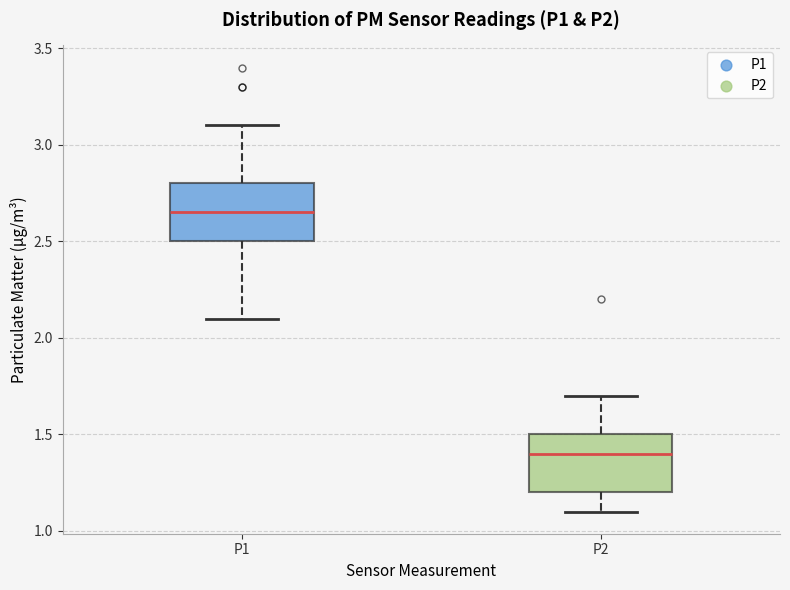

Reading left to right, transcribe this box plot: for each box, give where its median line is, the range the box spans, and where its two whiskers end, as read against the y-axis. The values are not printed on the chart, so give them approximately, as read against the axis.

P1: median 2.65, box 2.50 to 2.80, whiskers 2.10 to 3.10
P2: median 1.40, box 1.20 to 1.50, whiskers 1.10 to 1.70